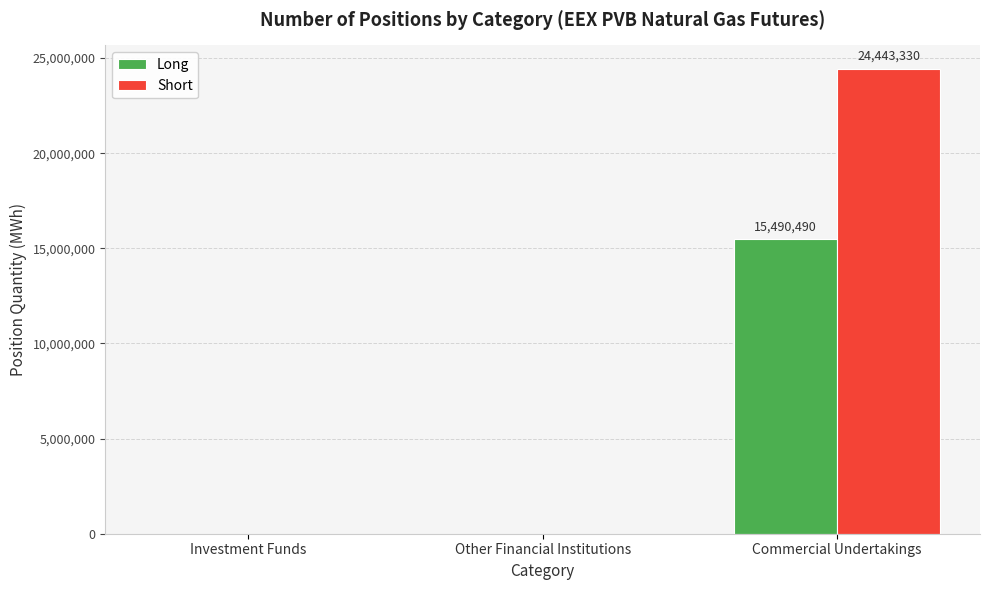

What is the highest value of the Short series?

24443330